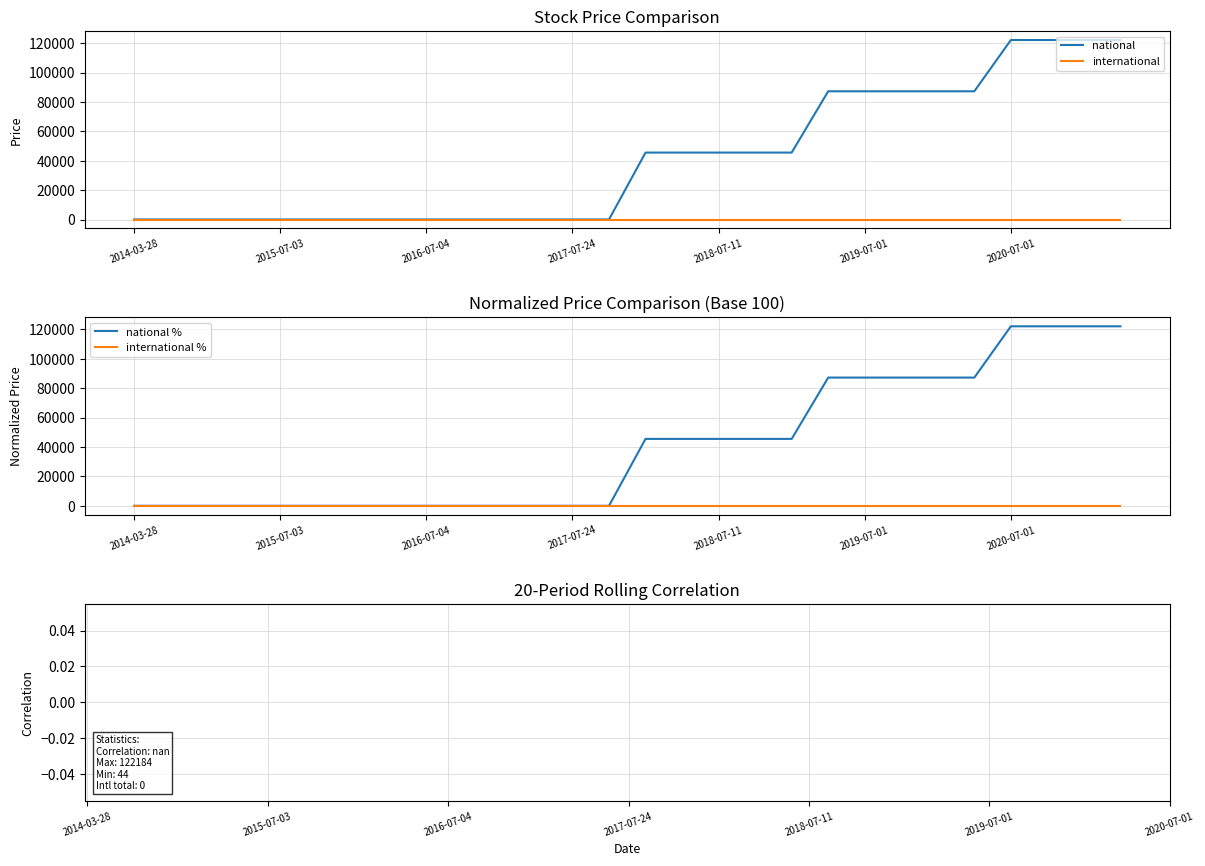

True or false: national has more than 0 interior local peaks.

False